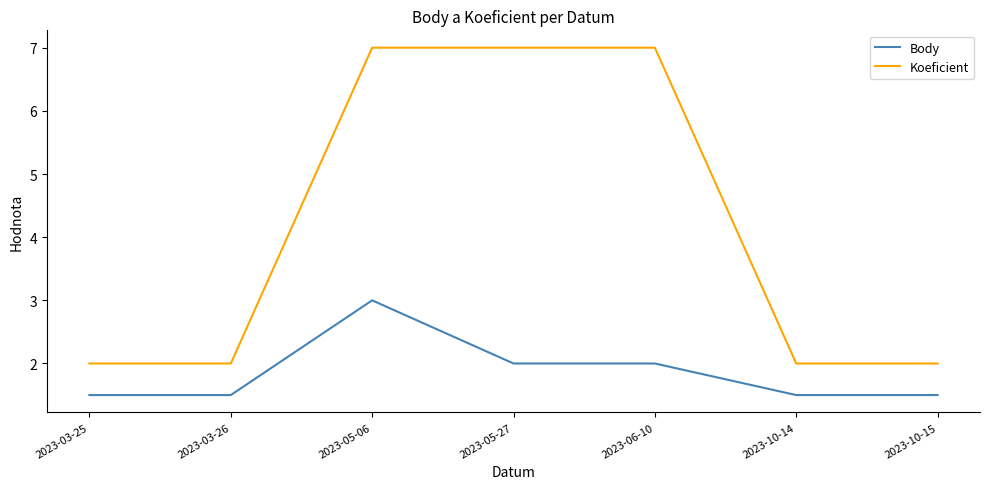

What is the difference between the second highest and second lowest values in the Body series?

0.5